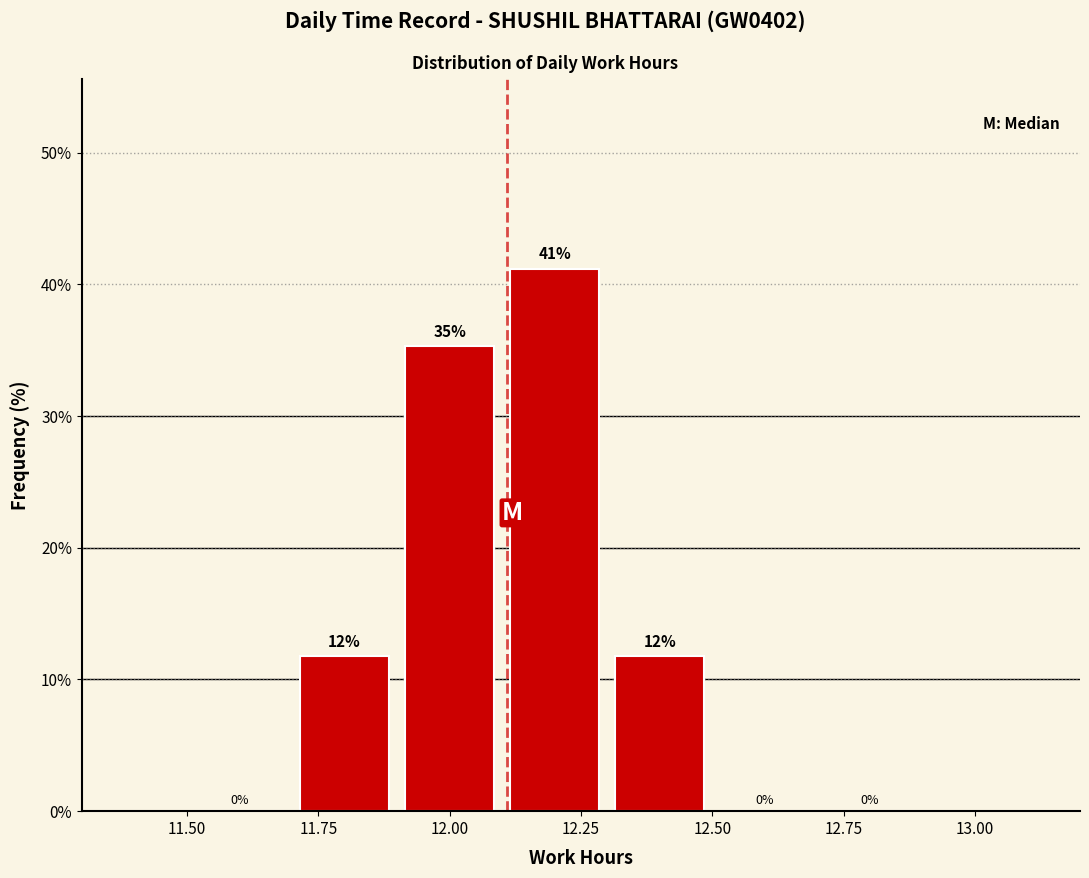

Over which range of the x-axis is the bar tallest?

12.1 to 12.3